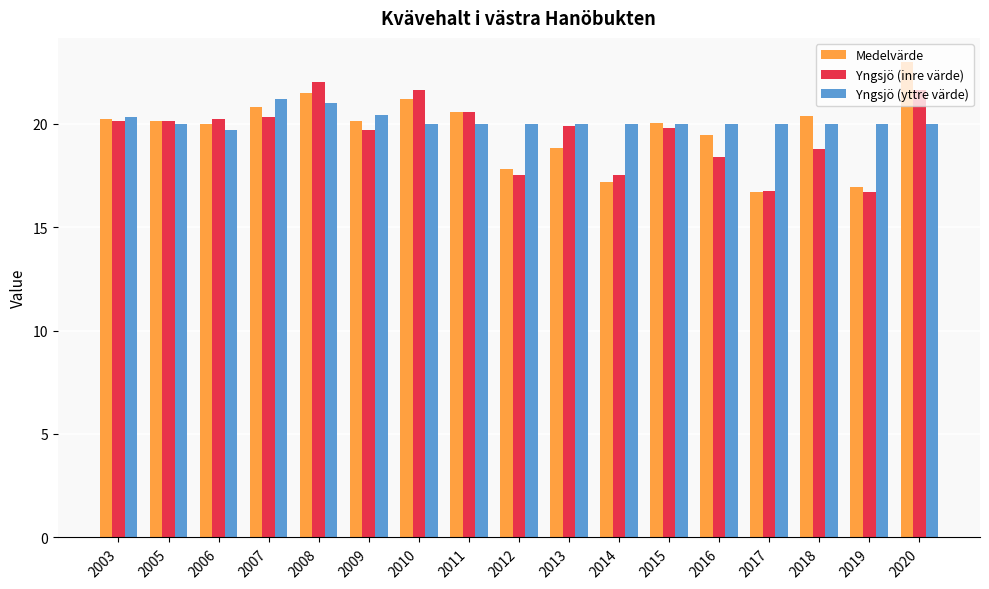

What is the smallest value displayed?

16.7